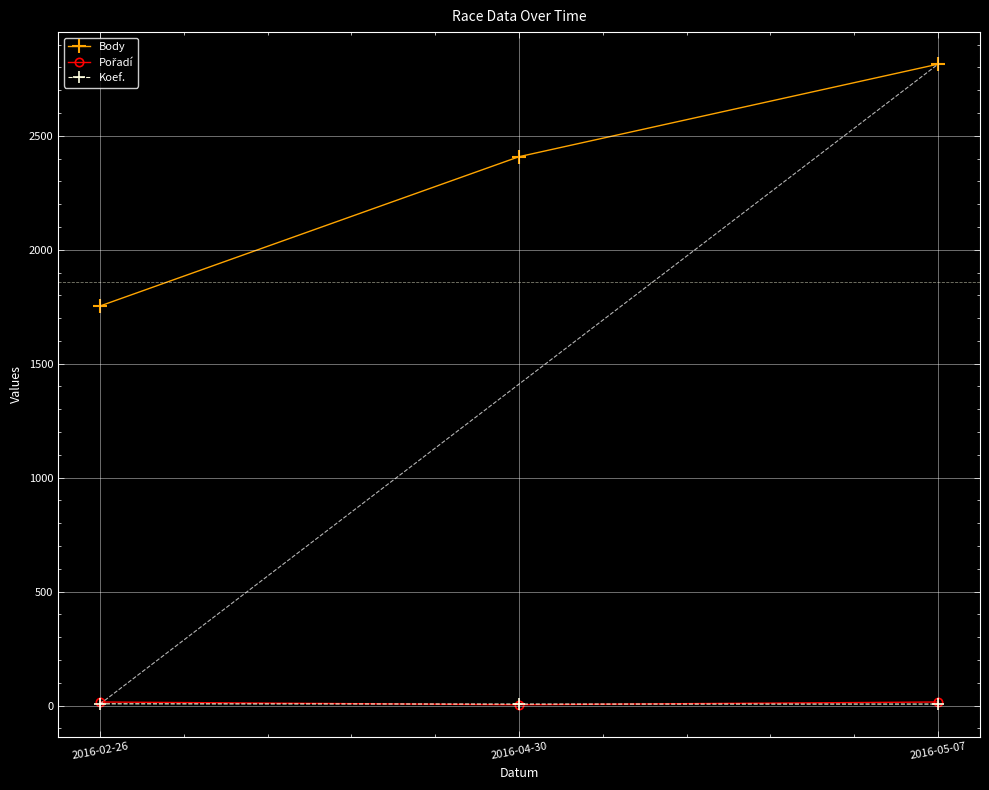

What is the smallest value displayed?

4